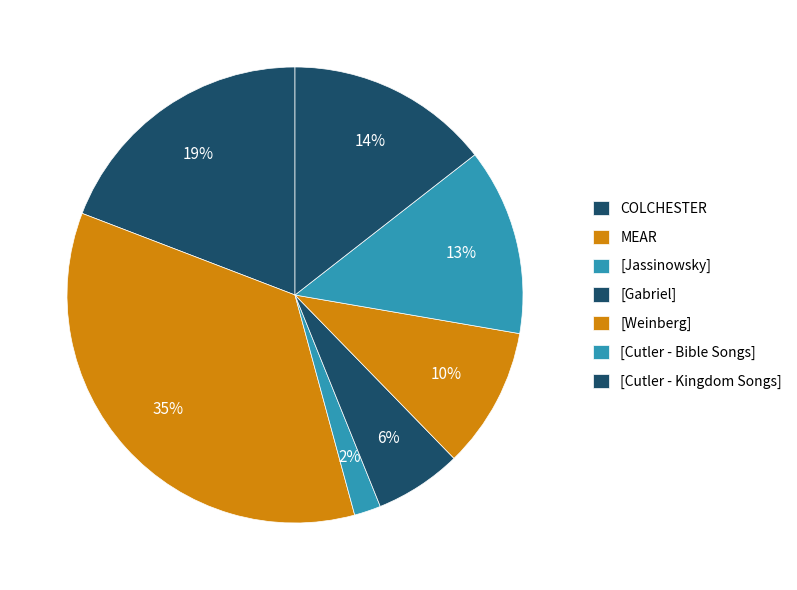

What is the change in value from [Jassinowsky] to [Weinberg]?

+155